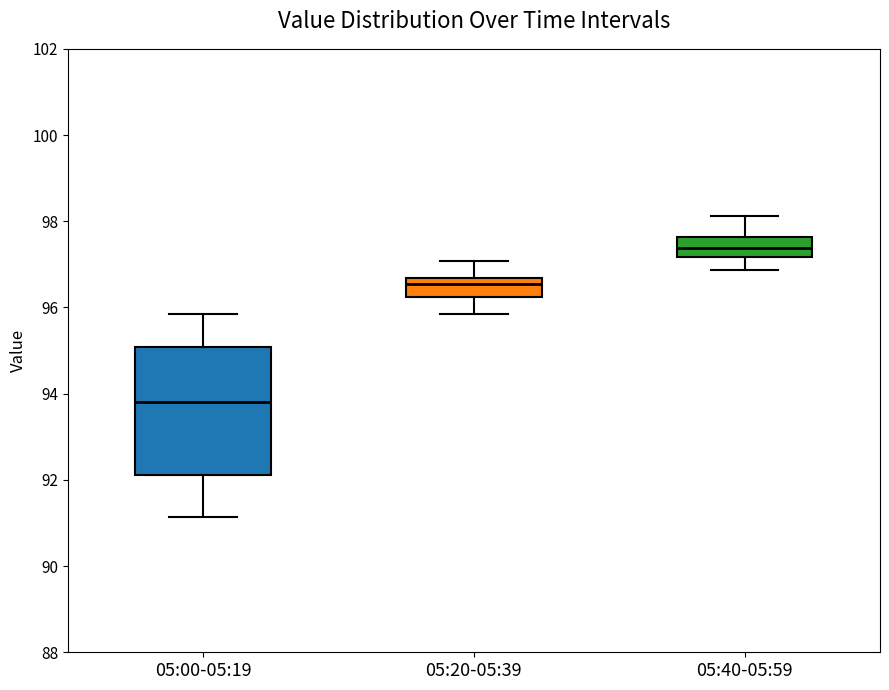

Where does the median line of the box for 05:00-05:19 sit on the y-axis? The values are not printed on the chart, so give them approximately, as read against the axis.

93.8